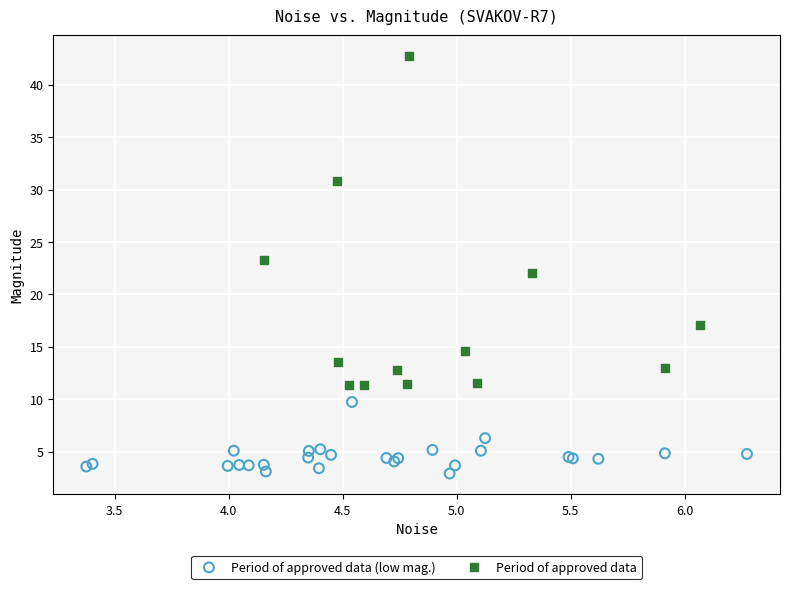

What are all the series names shown in the legend?

Period of approved data (low mag.), Period of approved data